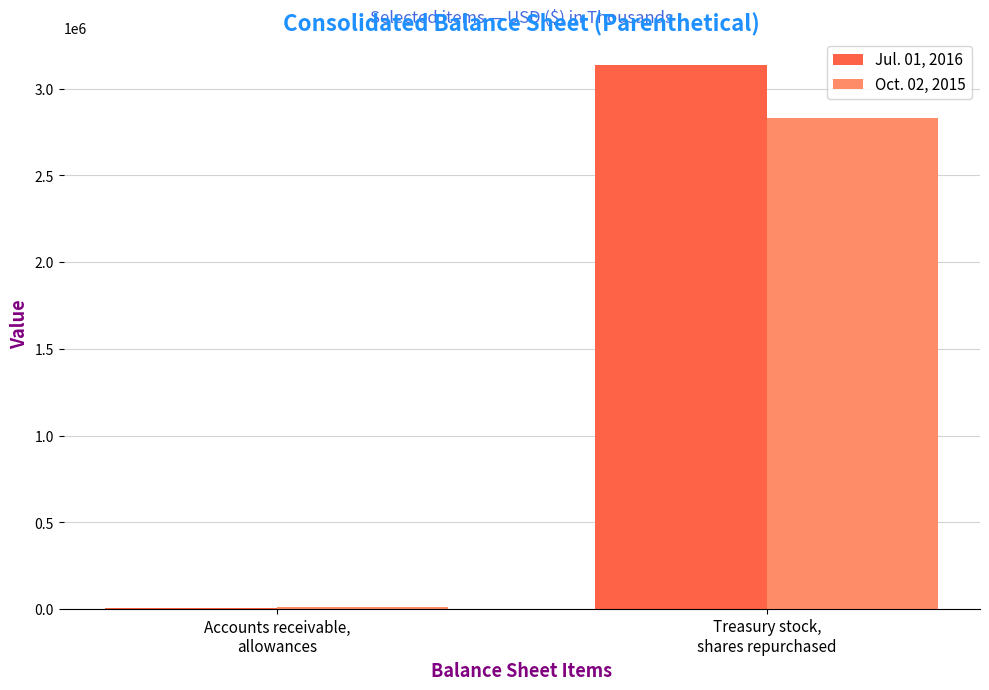

Are the bars horizontal?

No